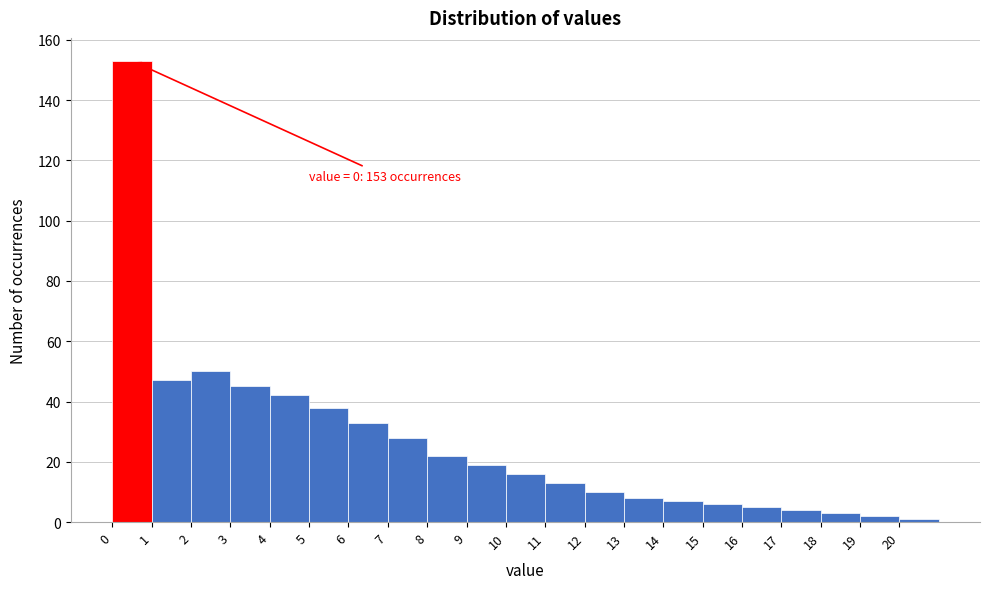

Which range on the x-axis has the tallest bar?

0 to 1